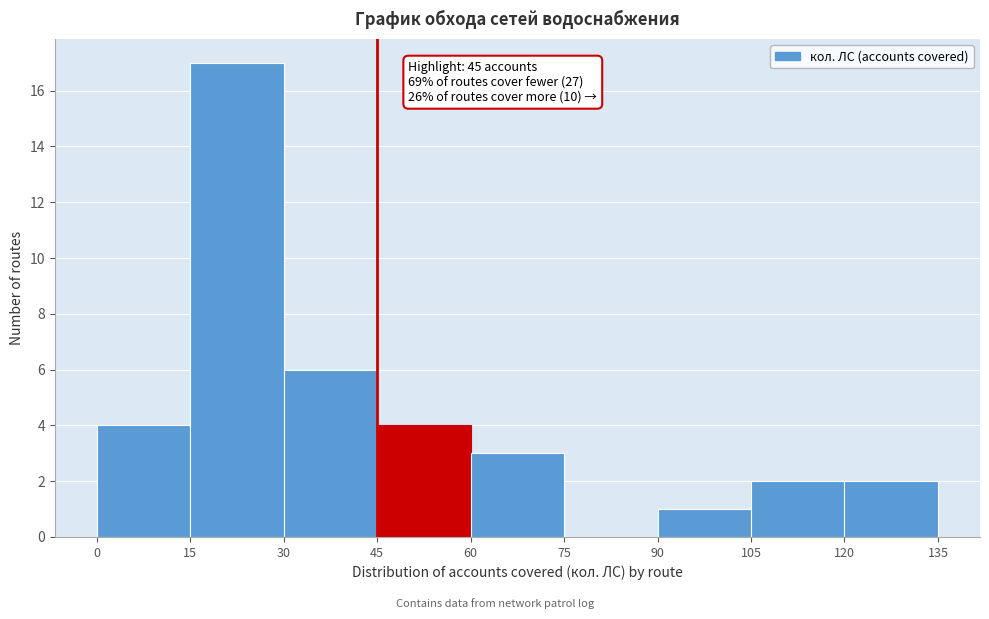

Over which range of the x-axis is the bar tallest?

15 to 30